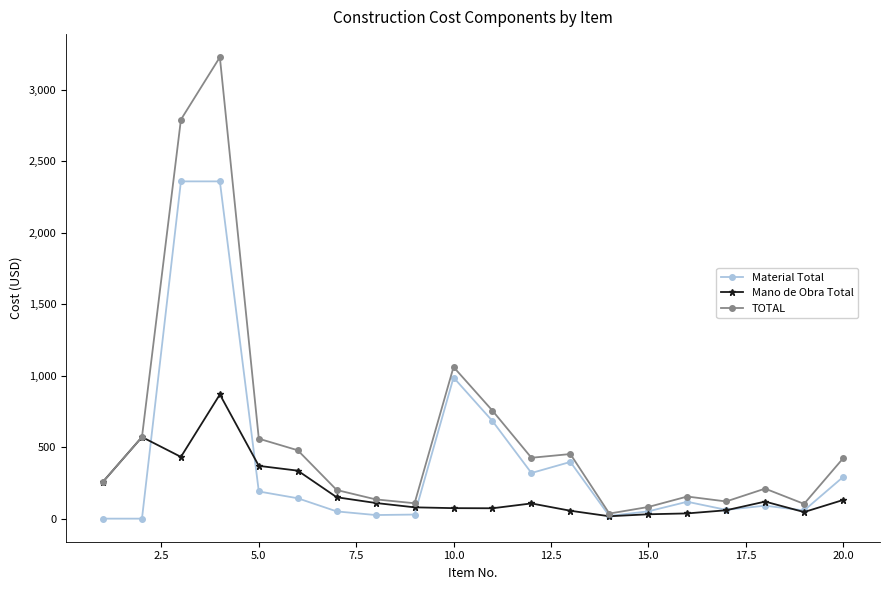

Which series has the largest range (max minus min)?

TOTAL